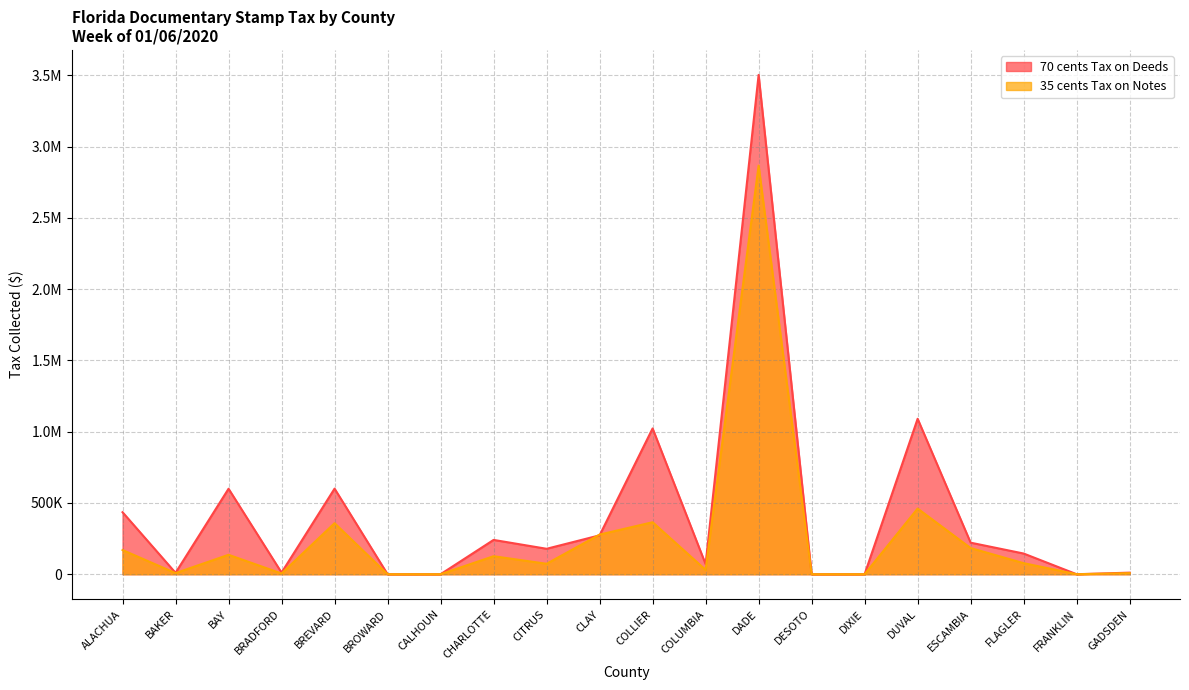

True or false: 35 cents Tax on Notes has more than 1 points higher than both neighbors.

True